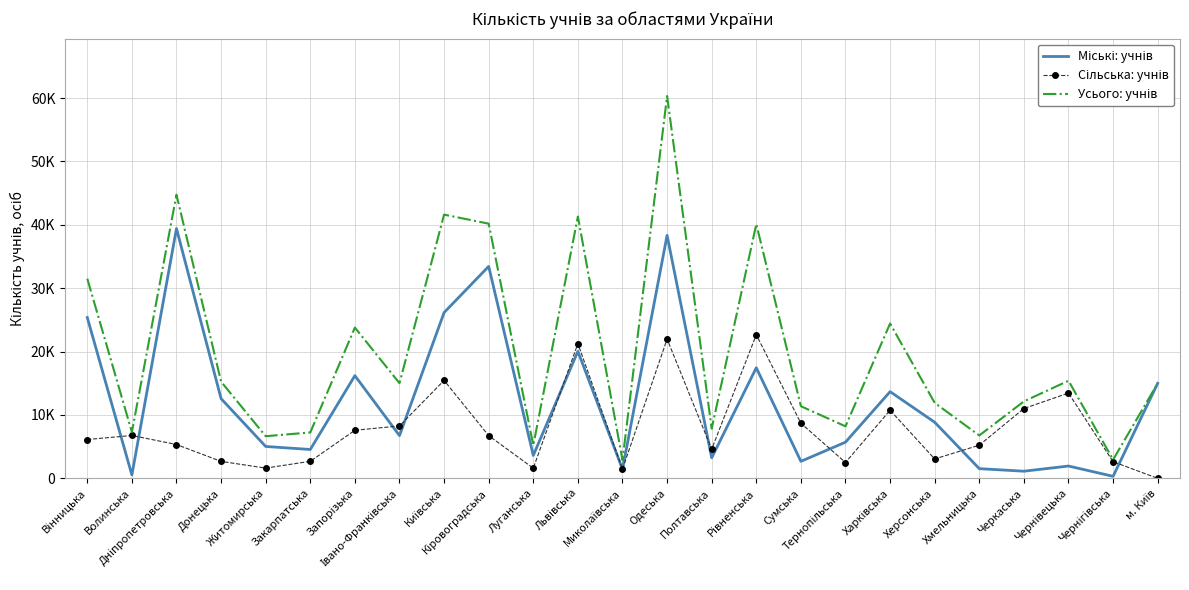

List the series in order of their peak value, lowest first.

Сільська: учнів, Міські: учнів, Усього: учнів